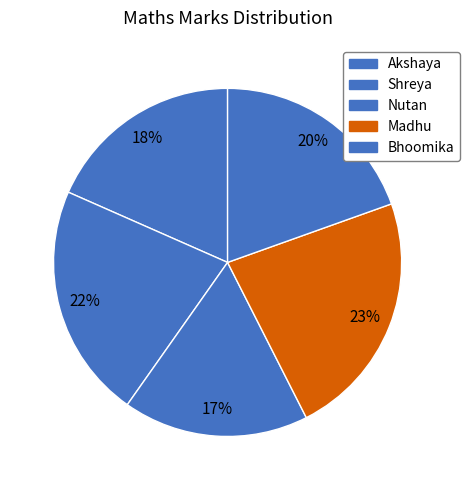

What percentage is the Bhoomika slice, to the nearest percent?

20%